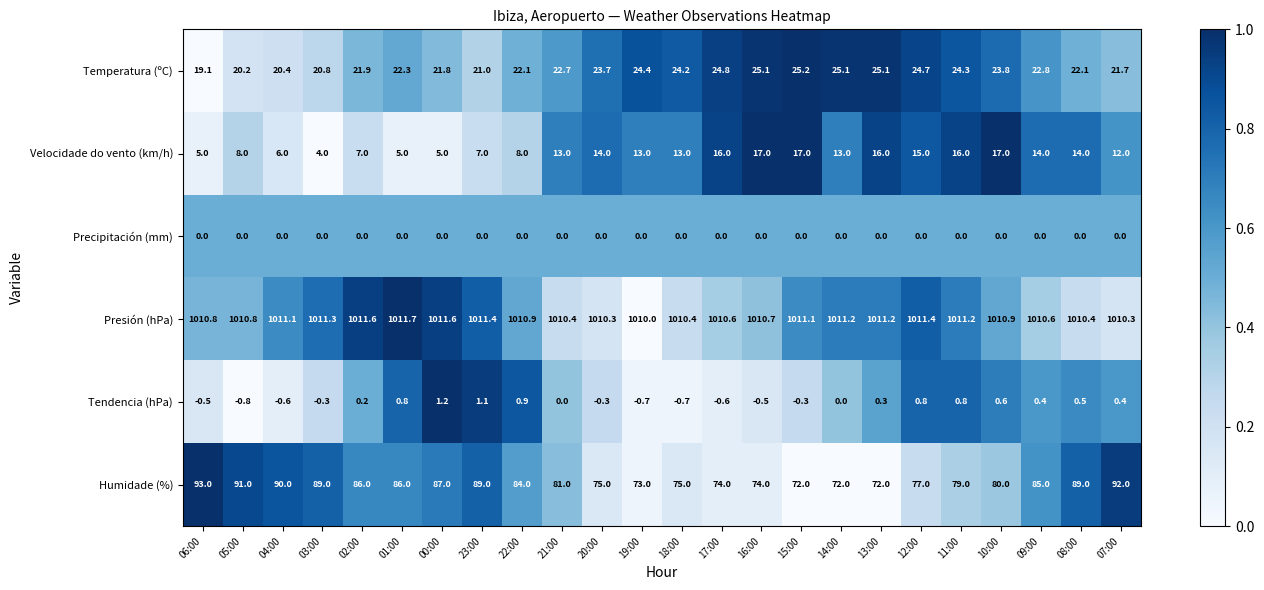

Which series has the widest spread of values?

Humidade (%)